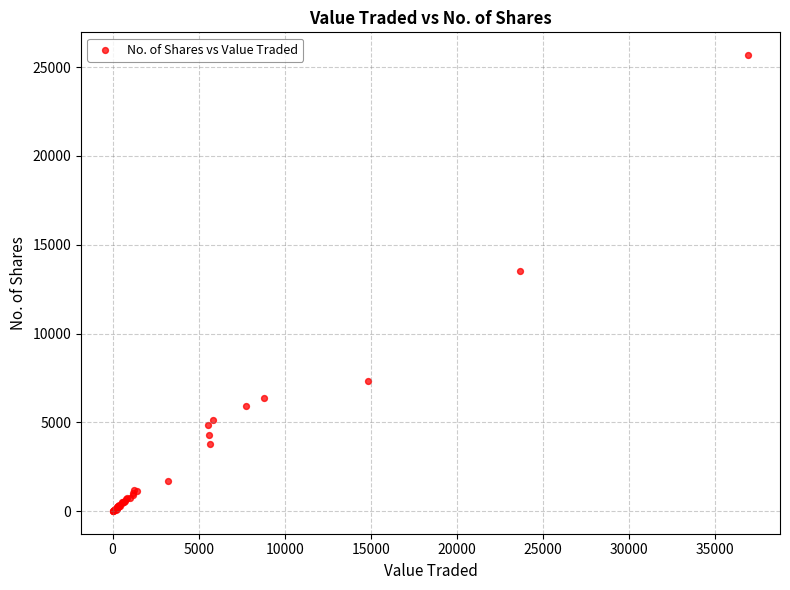

What Y value in the scatter plot is closest to 12845?

13543